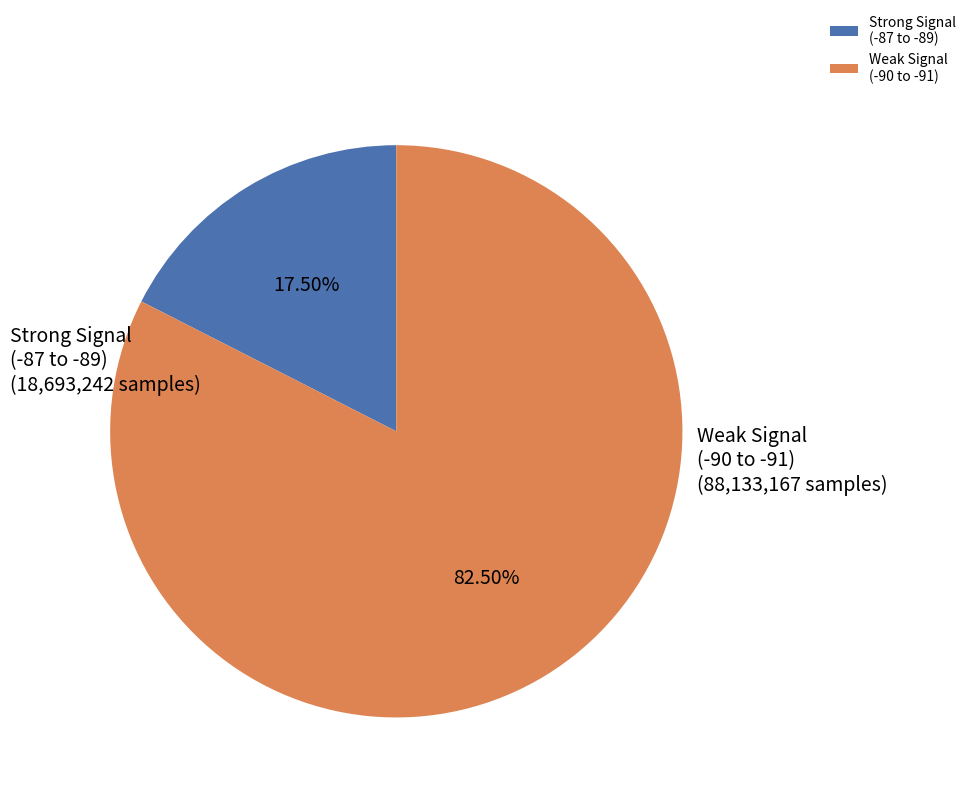

Which slice represents more than half of the pie?

Weak Signal (-90 to -91)